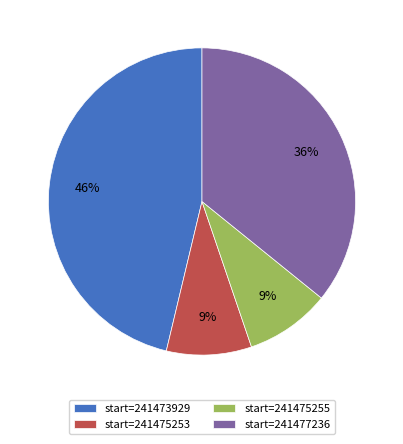

What is the largest slice in the pie chart?

start=241473929